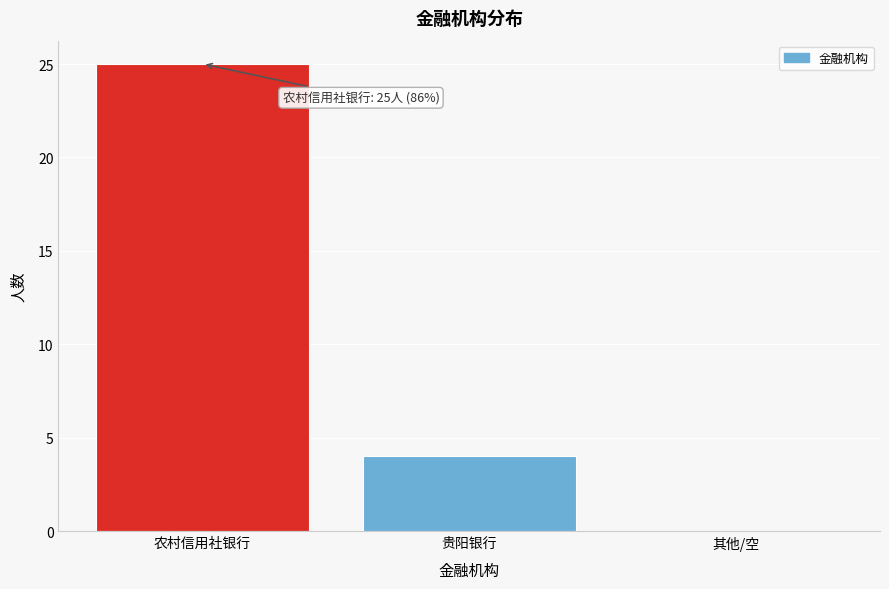

Reading right to left, list all the values displayed in this chart.

其他/空=0	贵阳银行=4	农村信用社银行=25